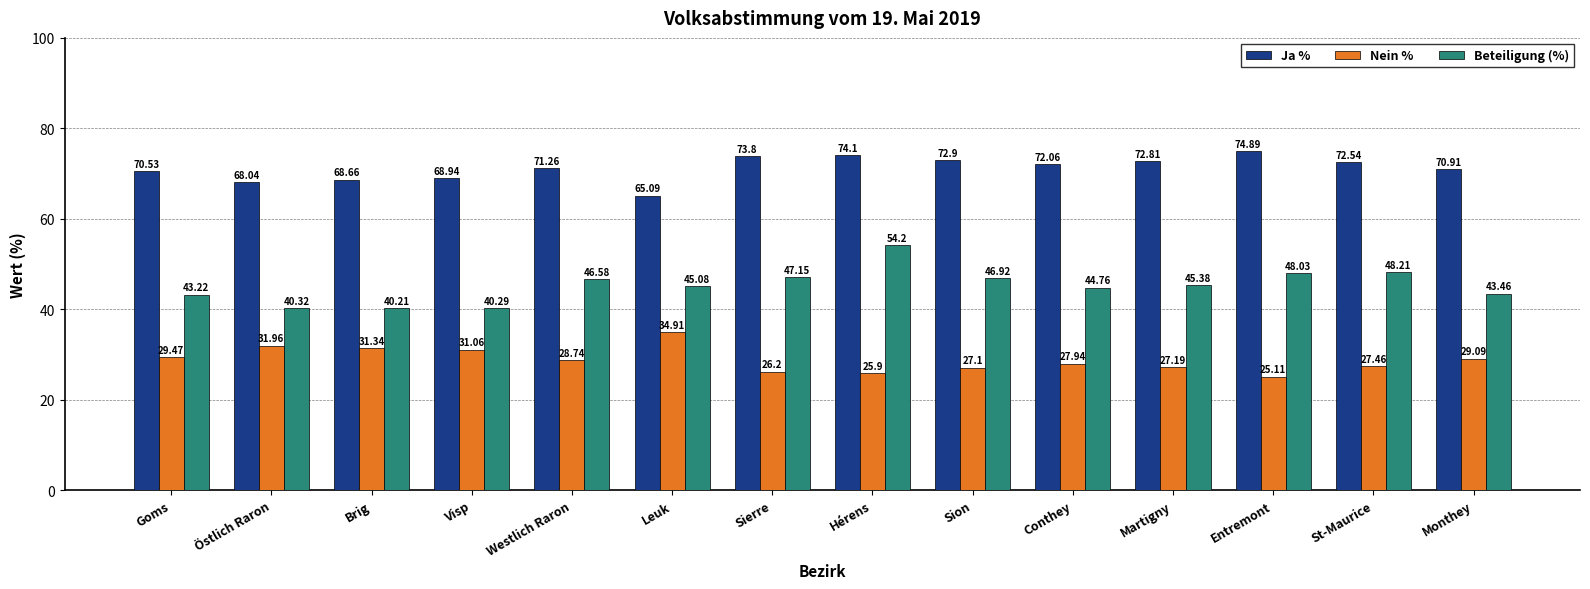

Which category has the lowest value in the Ja % series?

Leuk